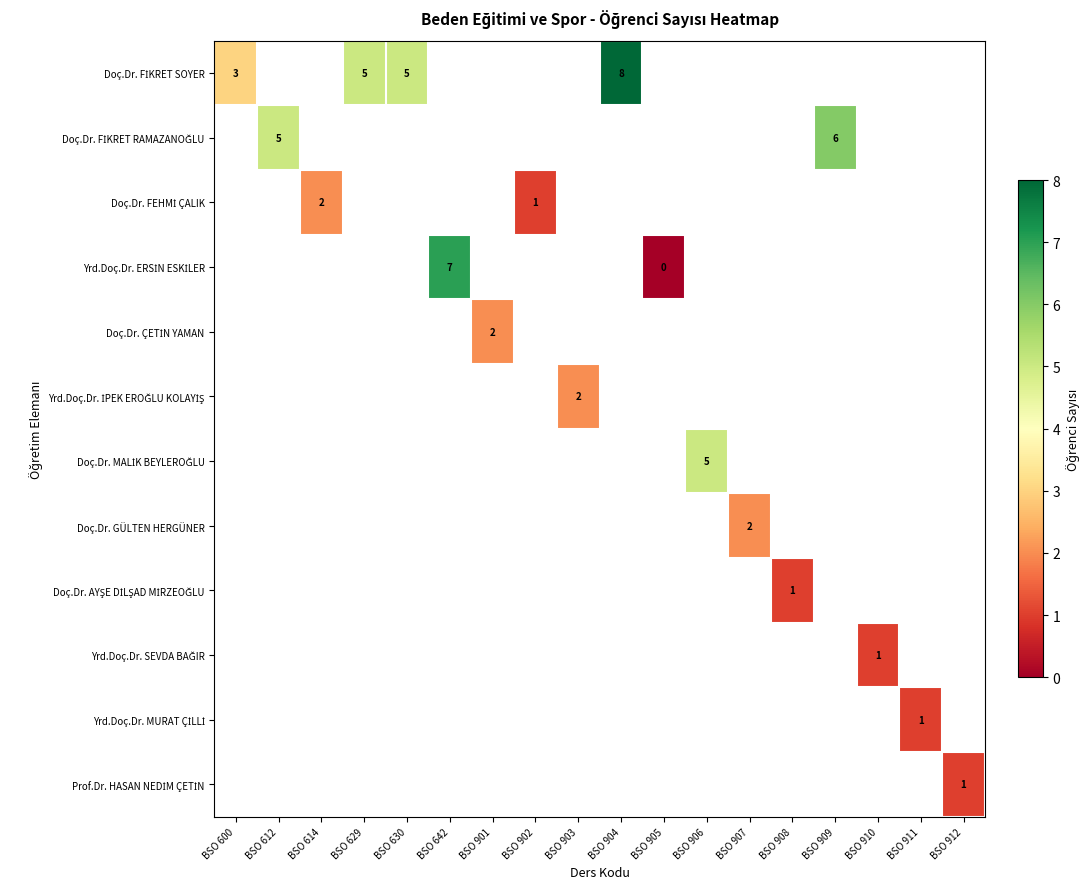

What is the greatest value displayed?

8.0